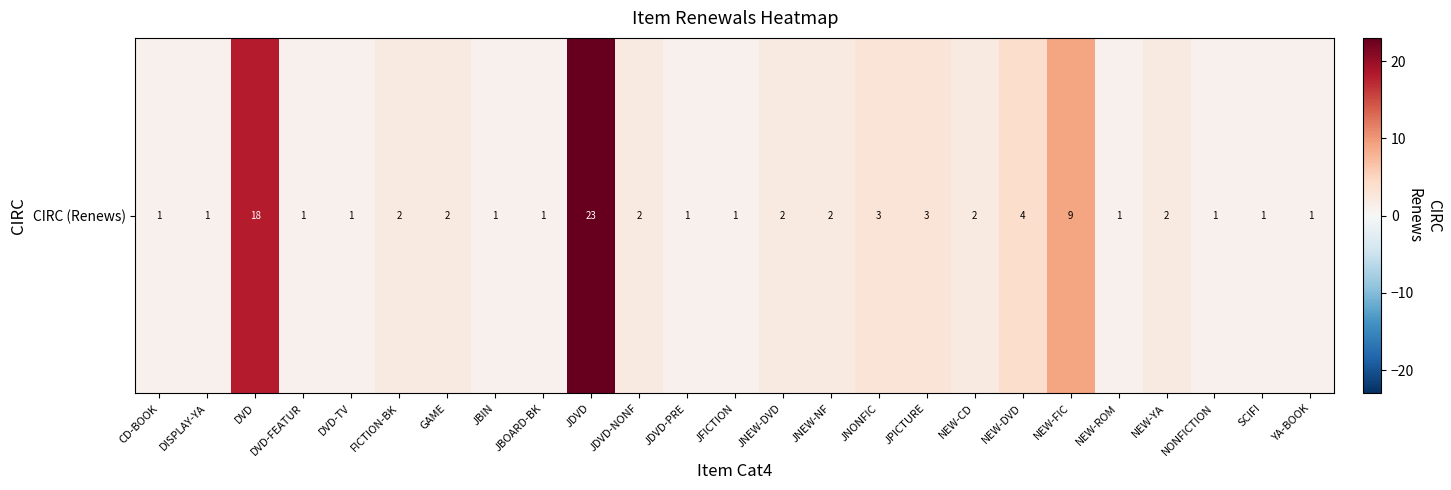

Rank the categories by value from lowest to highest.

CD-BOOK, DISPLAY-YA, DVD-FEATUR, DVD-TV, JBIN, JBOARD-BK, JDVD-PRE, JFICTION, NEW-ROM, NONFICTION, SCIFI, YA-BOOK, FICTION-BK, GAME, JDVD-NONF, JNEW-DVD, JNEW-NF, NEW-CD, NEW-YA, JNONFIC, JPICTURE, NEW-DVD, NEW-FIC, DVD, JDVD